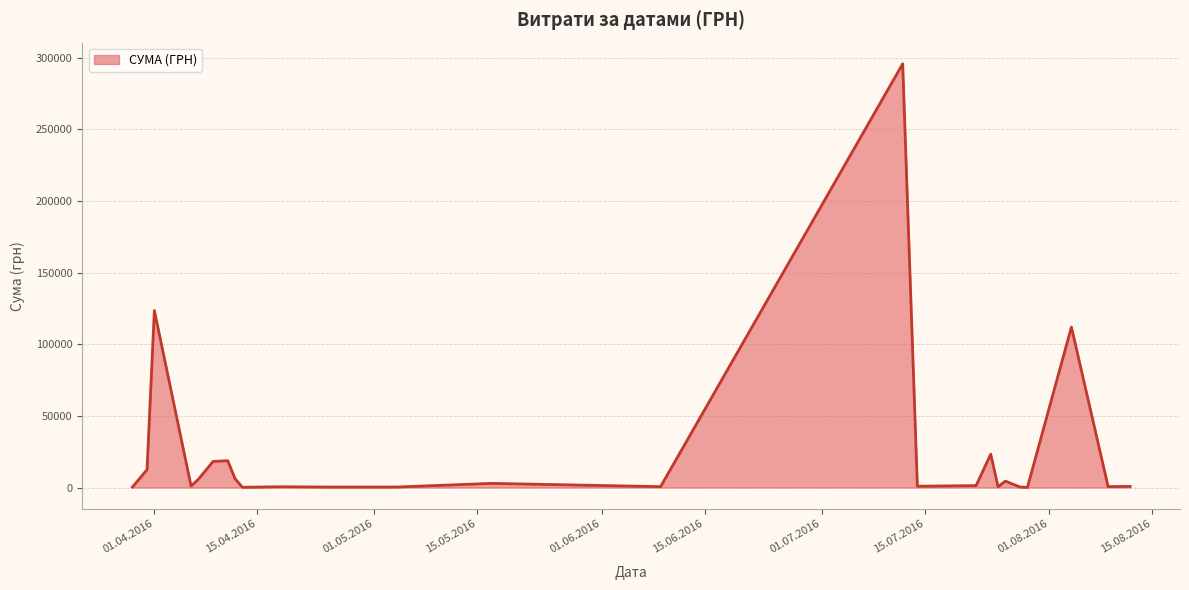

What is the greatest value displayed?

295638.6